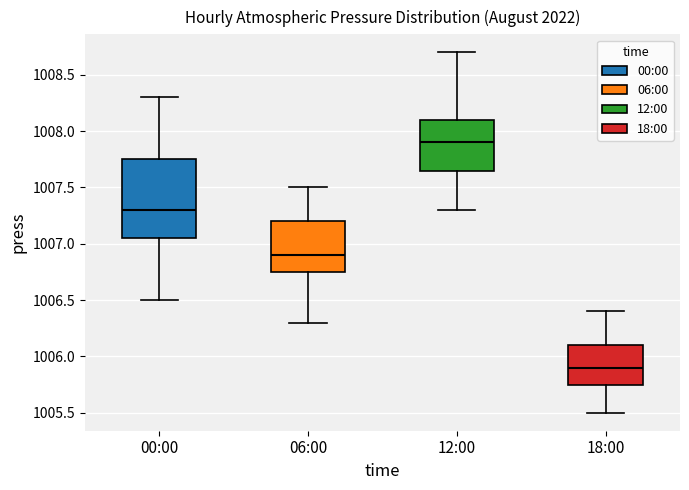

Which box's median line is the lowest?

18:00